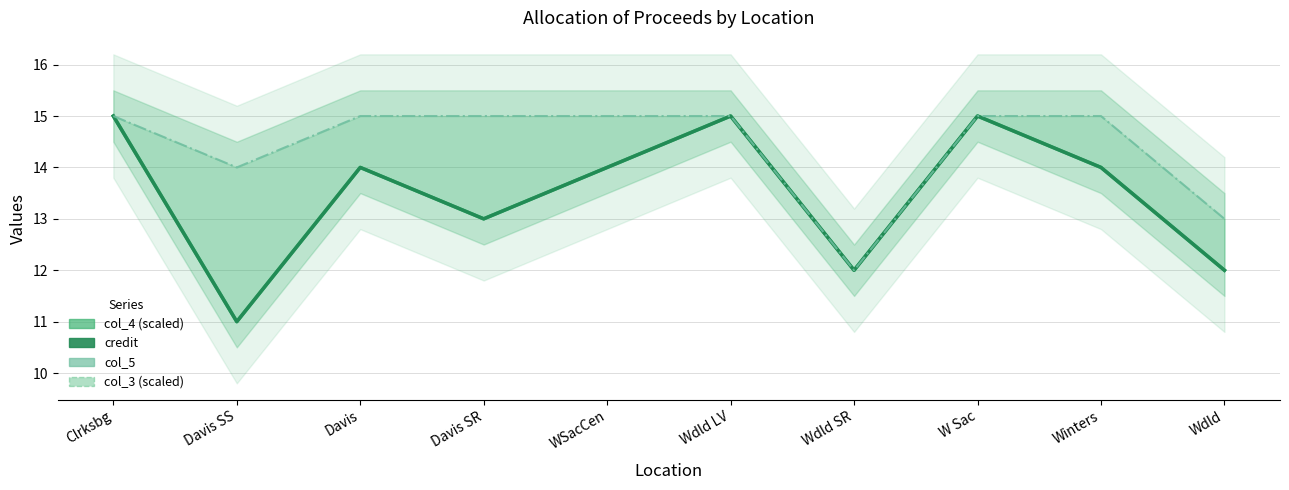

What position from the left is W Sac?

8